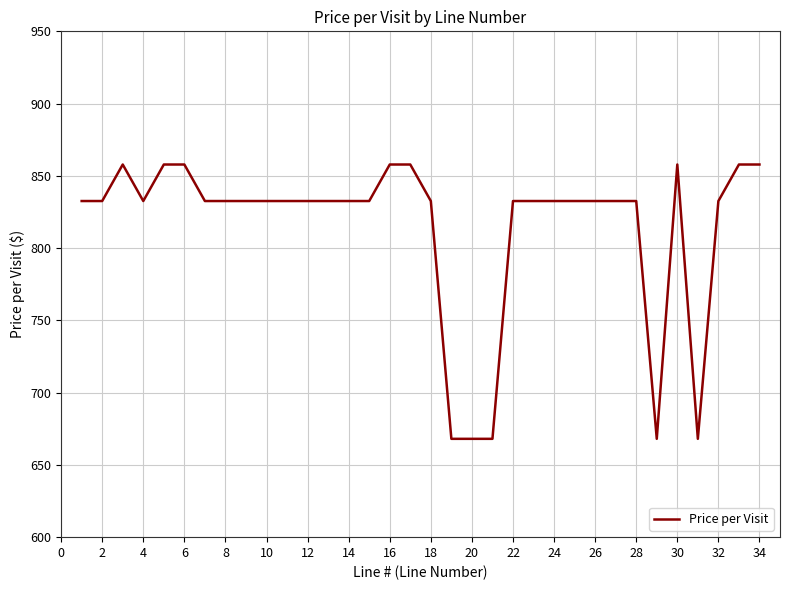

What is the difference between the maximum and minimum values?

189.8